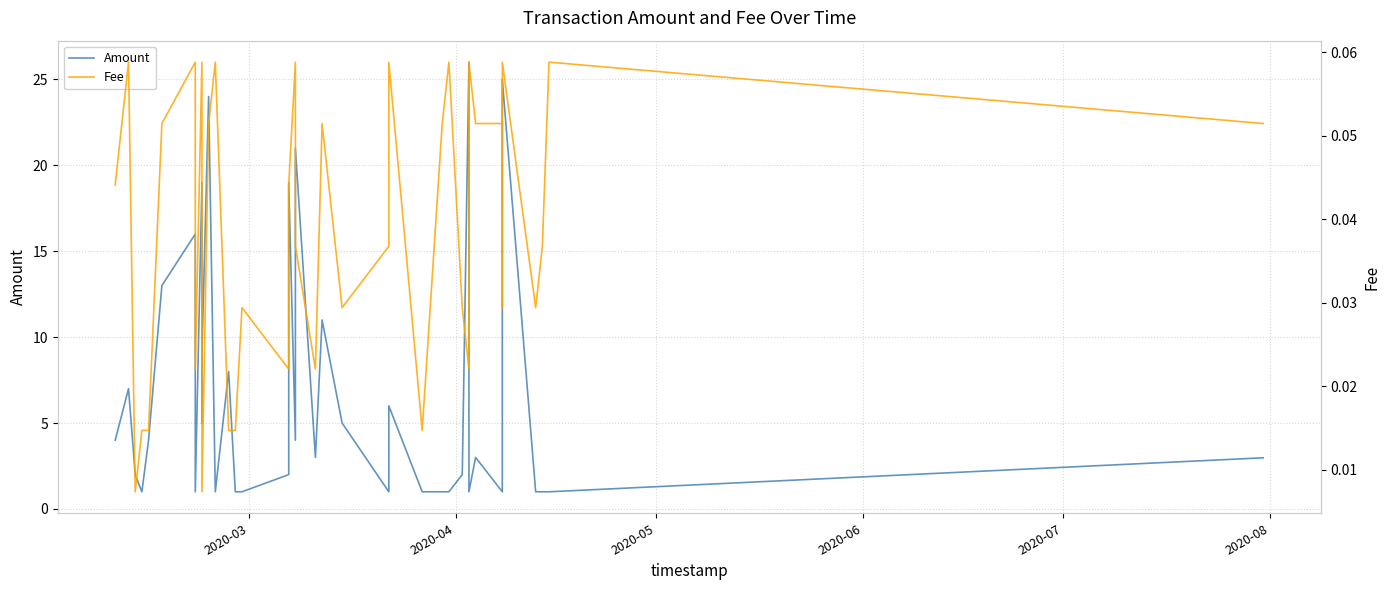

Rank the series by their average value, from lowest to highest.

Fee, Amount